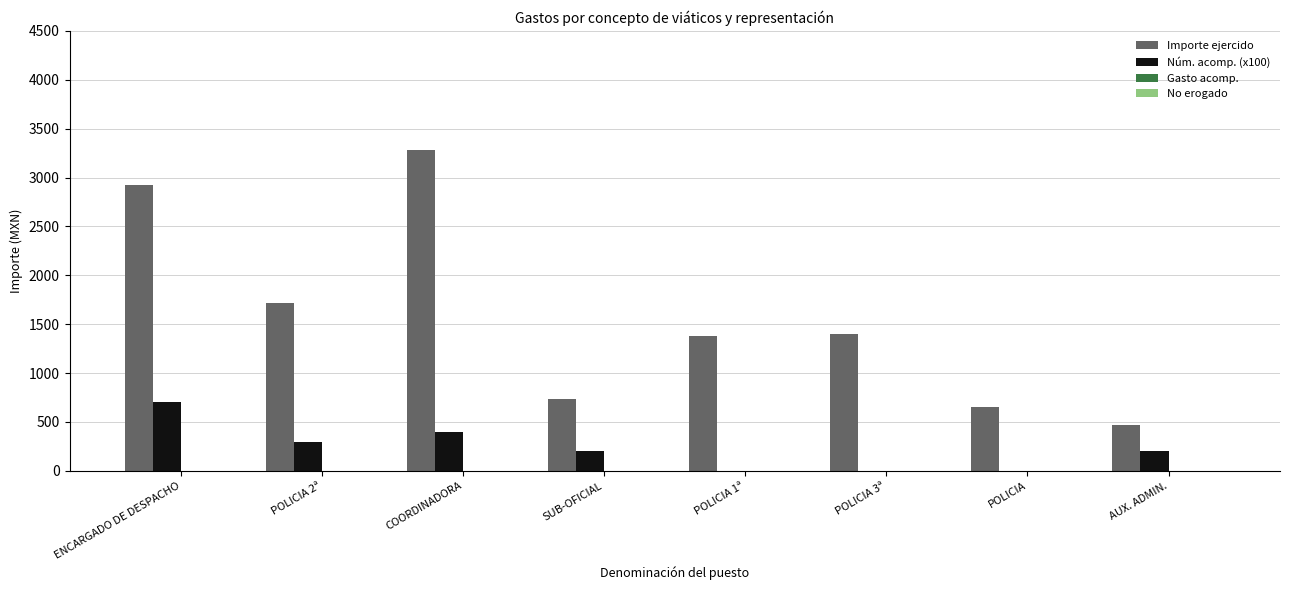

How many groups of bars are there?

8